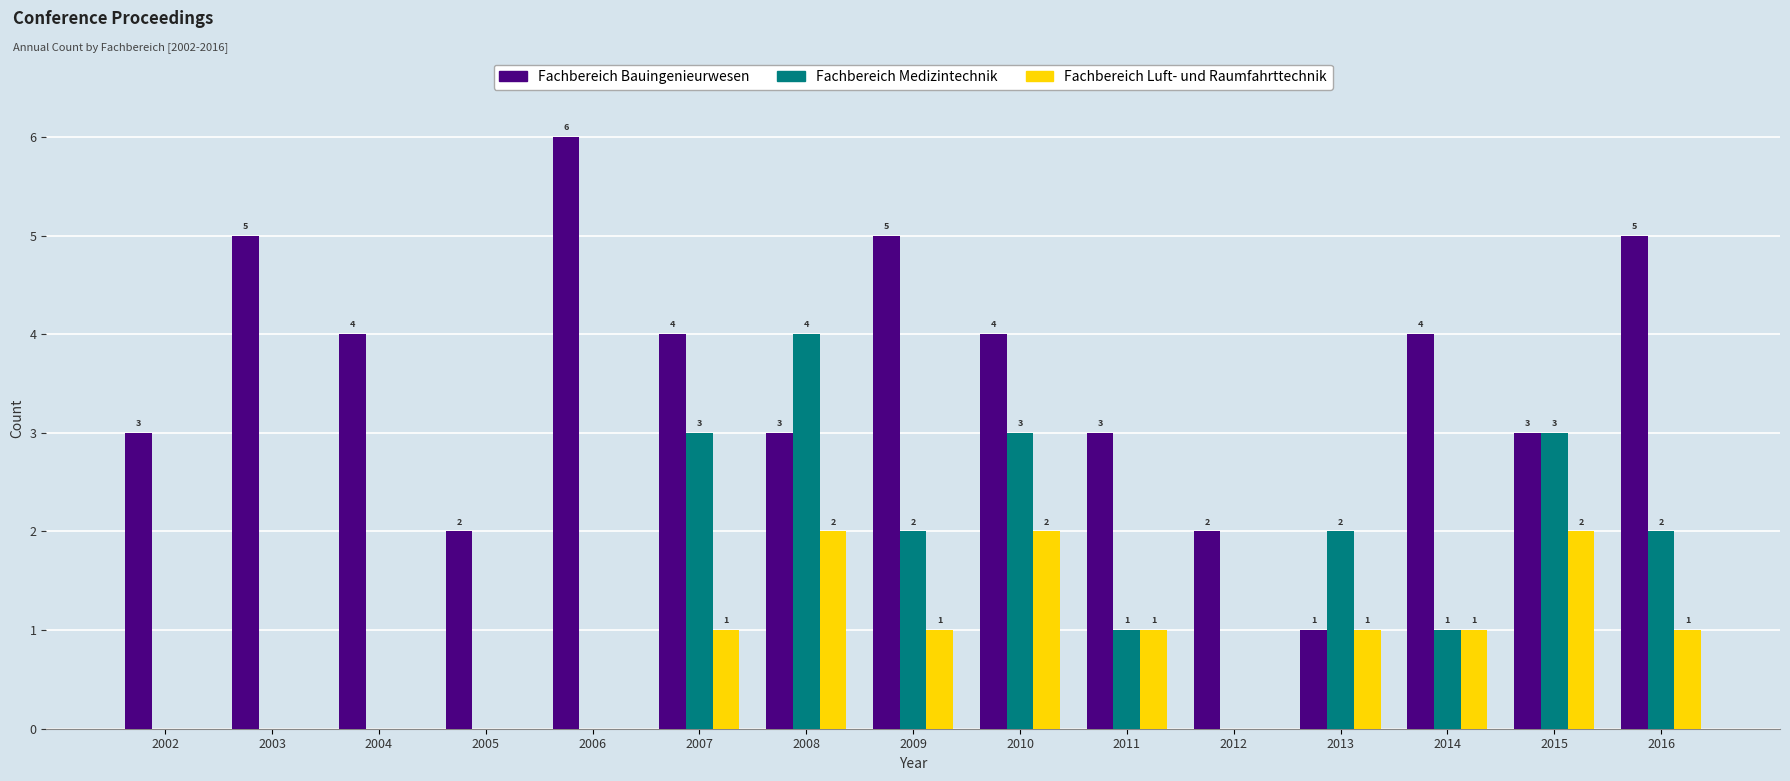

How many data points does each series have?

15